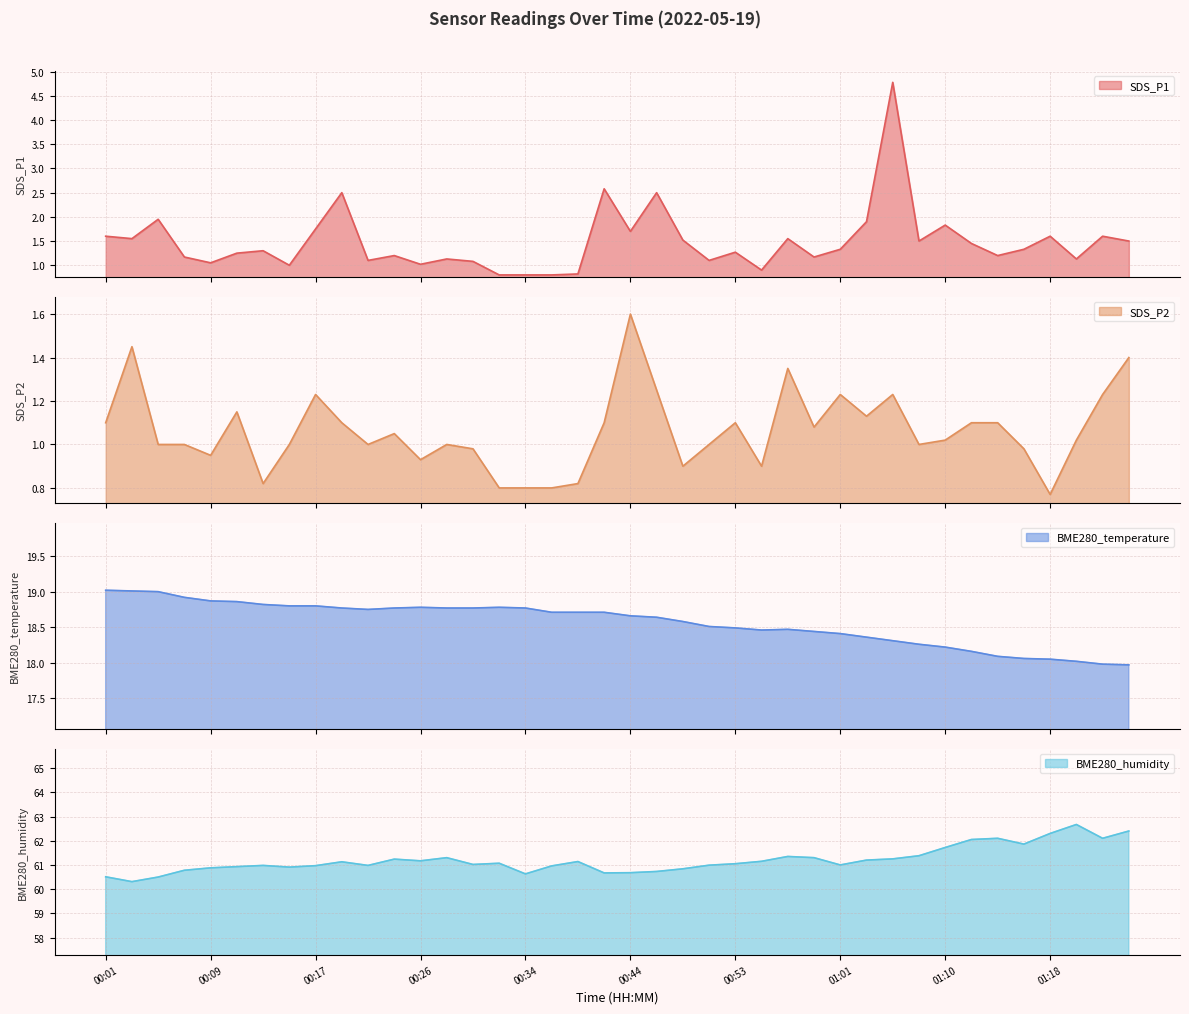

List the series in order of their peak value, highest first.

BME280_humidity, BME280_temperature, SDS_P1, SDS_P2